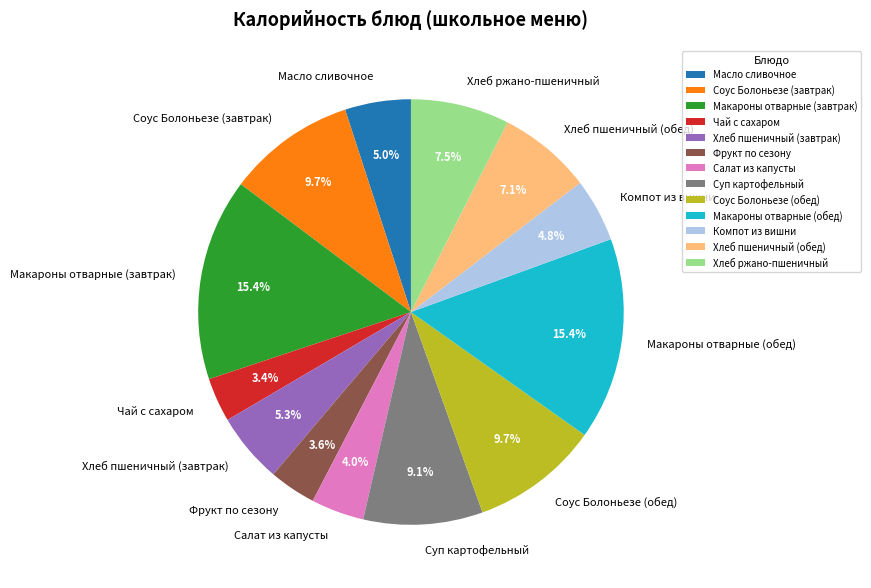

To the nearest percent, what portion does Хлеб пшеничный (обед) represent?

7%